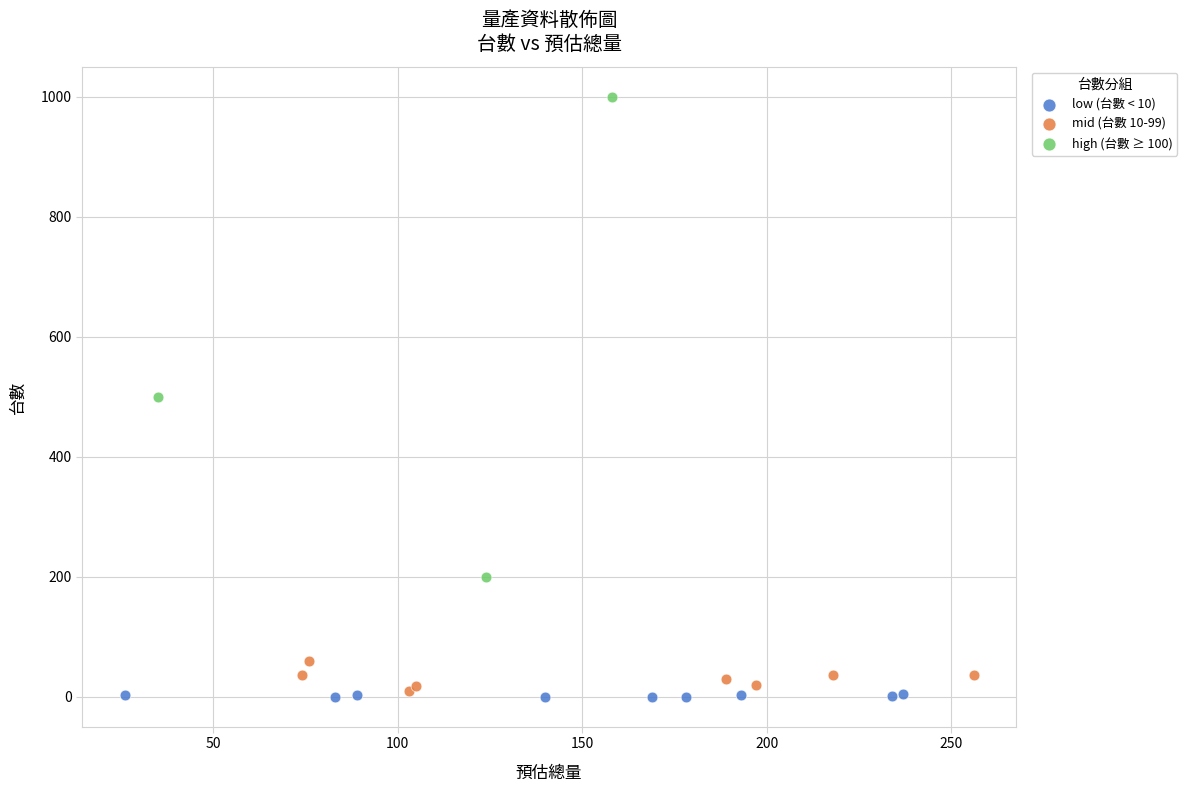

What are all the series names shown in the legend?

low (台數 < 10), mid (台數 10-99), high (台數 ≥ 100)